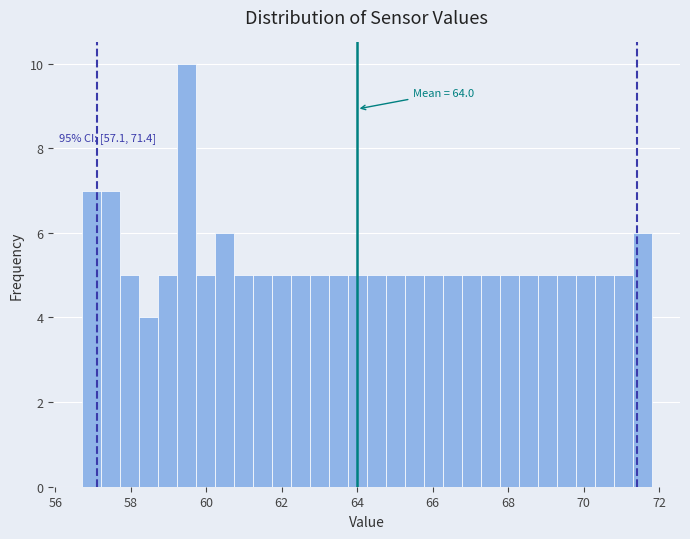

Read against the x-axis, roughly where is the centre of the tallest bar?

59.4